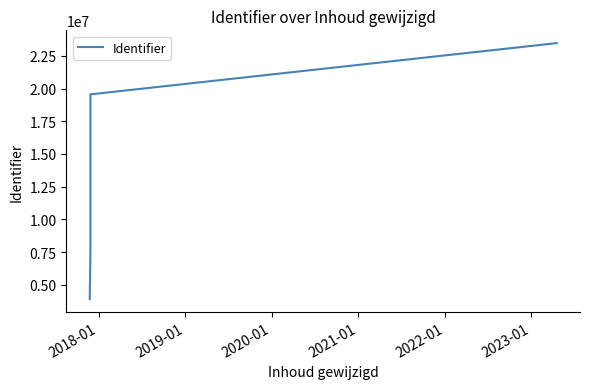

Count the number of categories in the chart.

6